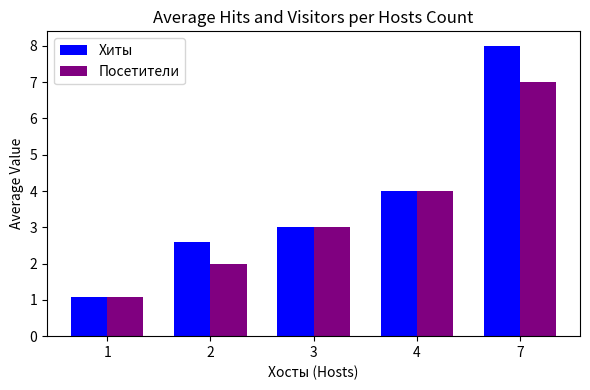

How many distinct data groups are displayed?

2